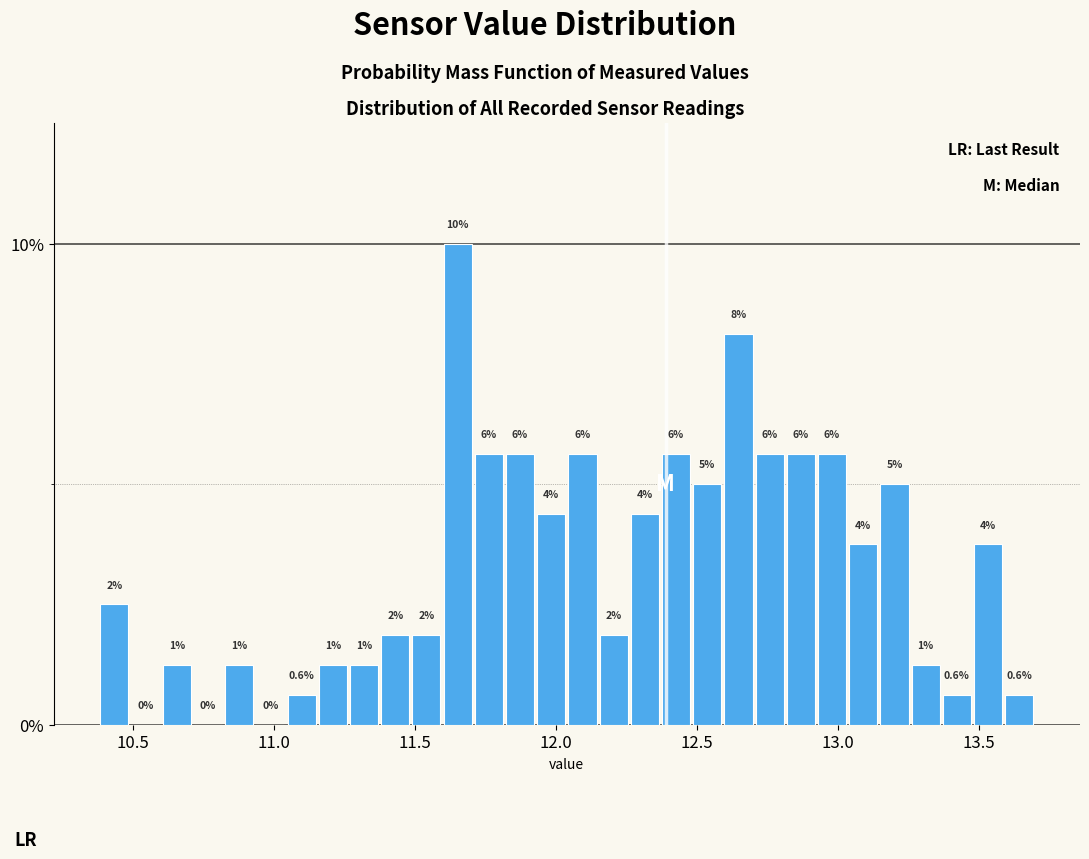

Read against the x-axis, roughly where is the centre of the tallest bar?

11.65